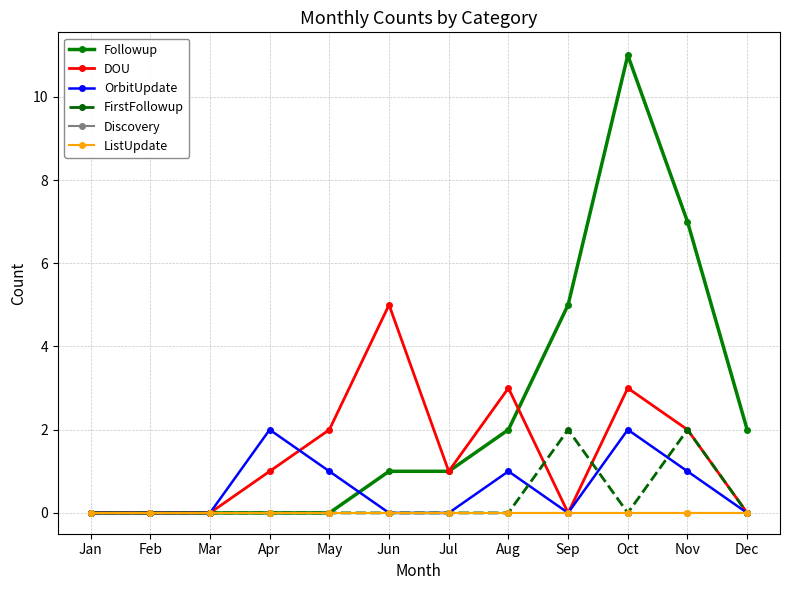

What is the total value across all series at Dec?

2